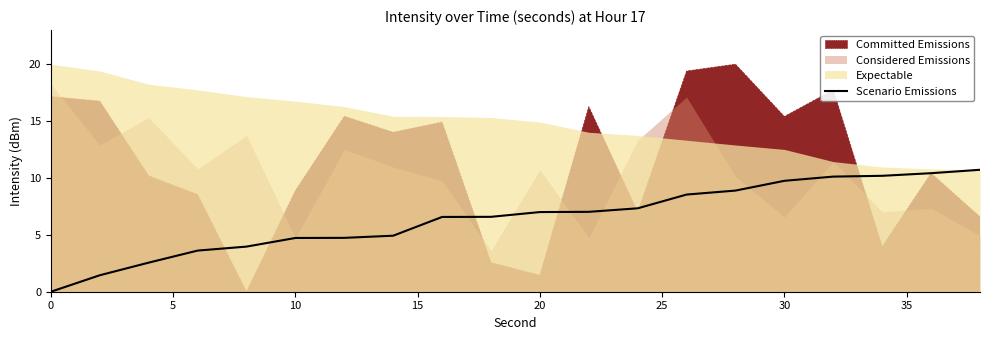

Is it true that Scenario Emissions equals 9.8 at 20?

False